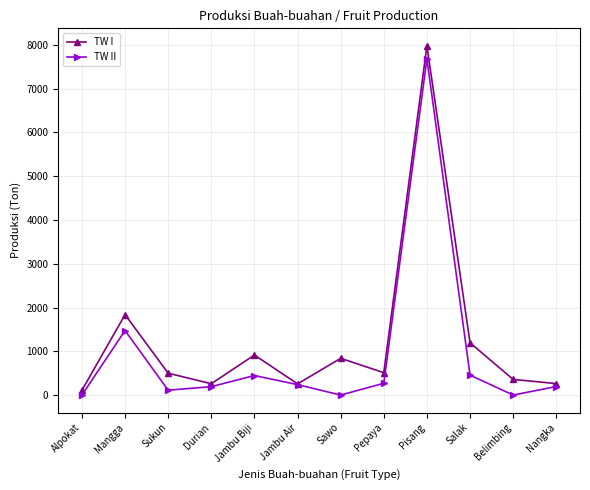

The TW I series shows 499 at Sukun. True or false?

True